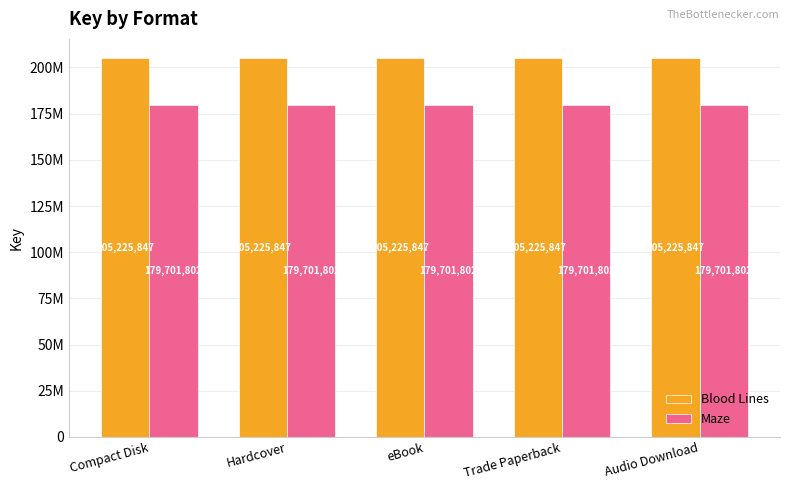

What are all the series names shown in the legend?

Blood Lines, Maze